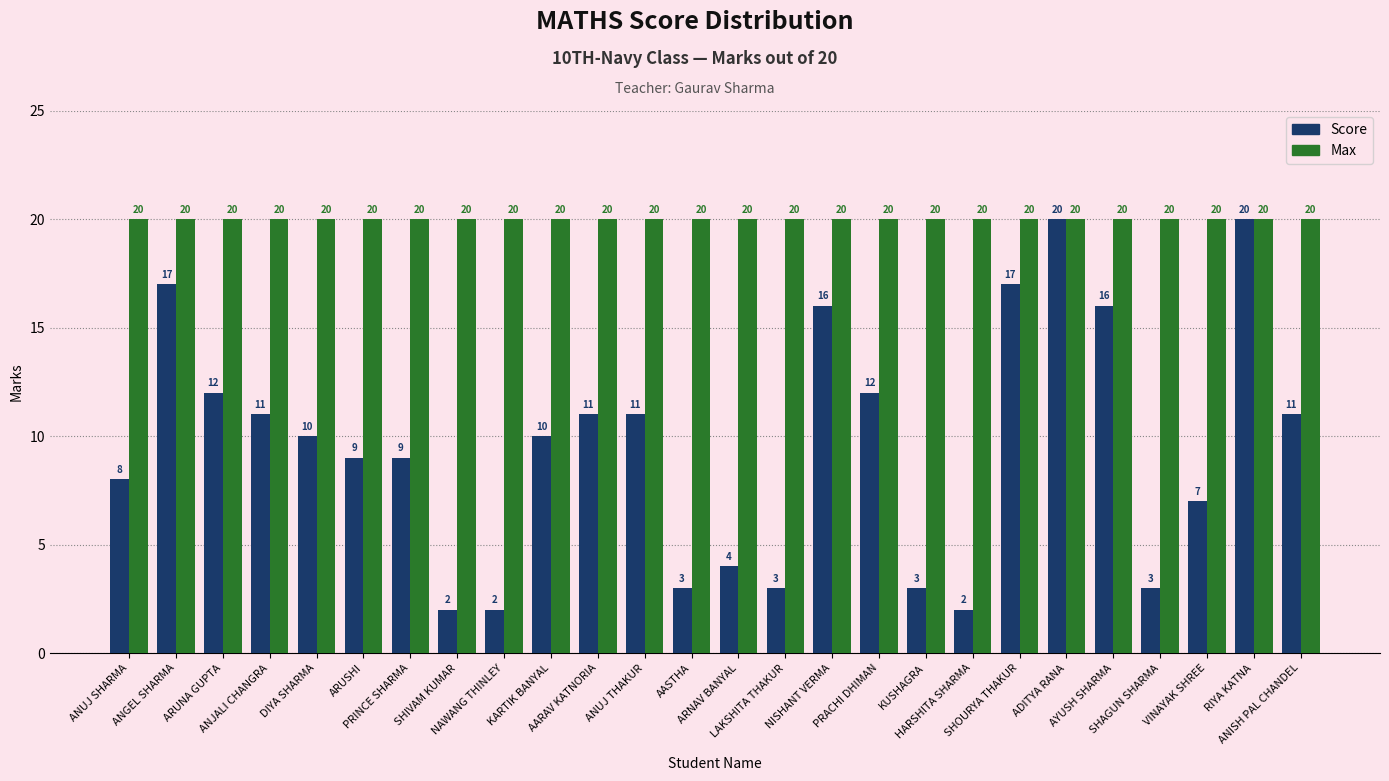

How many groups of bars are there?

26